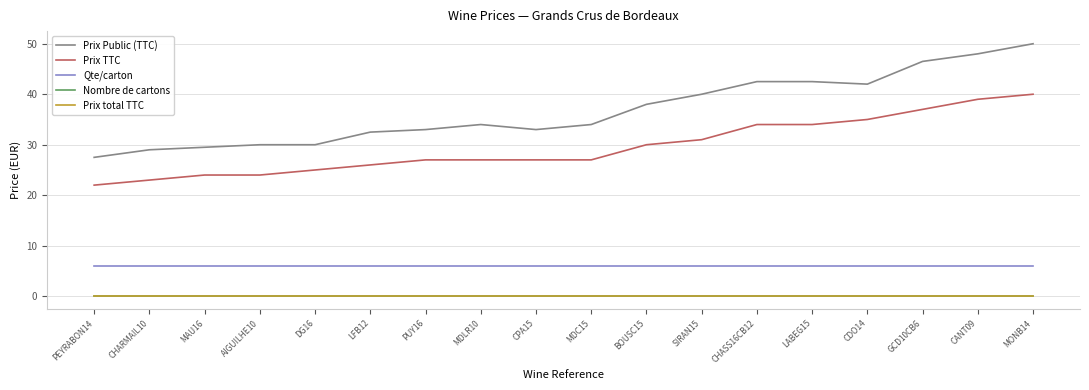

True or false: Prix TTC has more than 1 points higher than both neighbors.

False